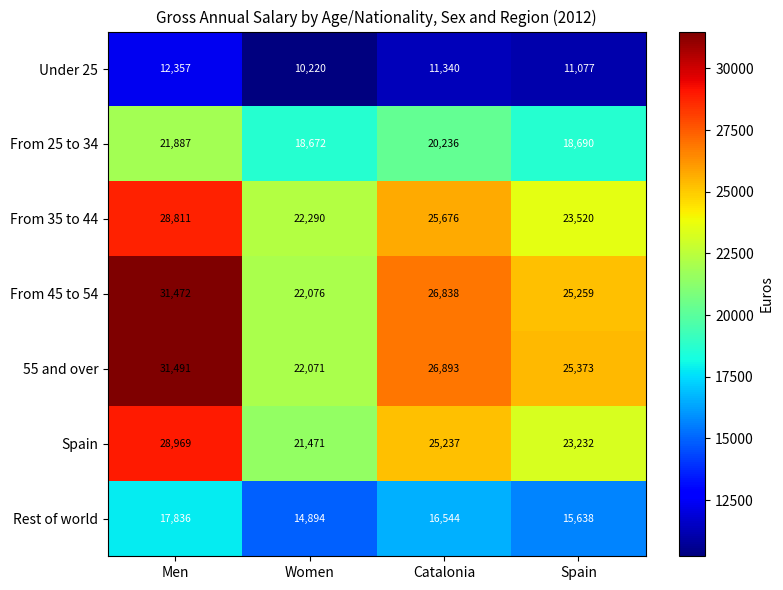

What is the average value of the Rest of world series?

16228